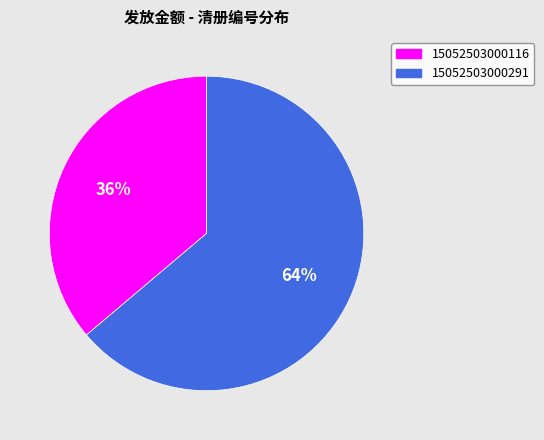

To the nearest percent, what portion does 15052503000116 represent?

36%